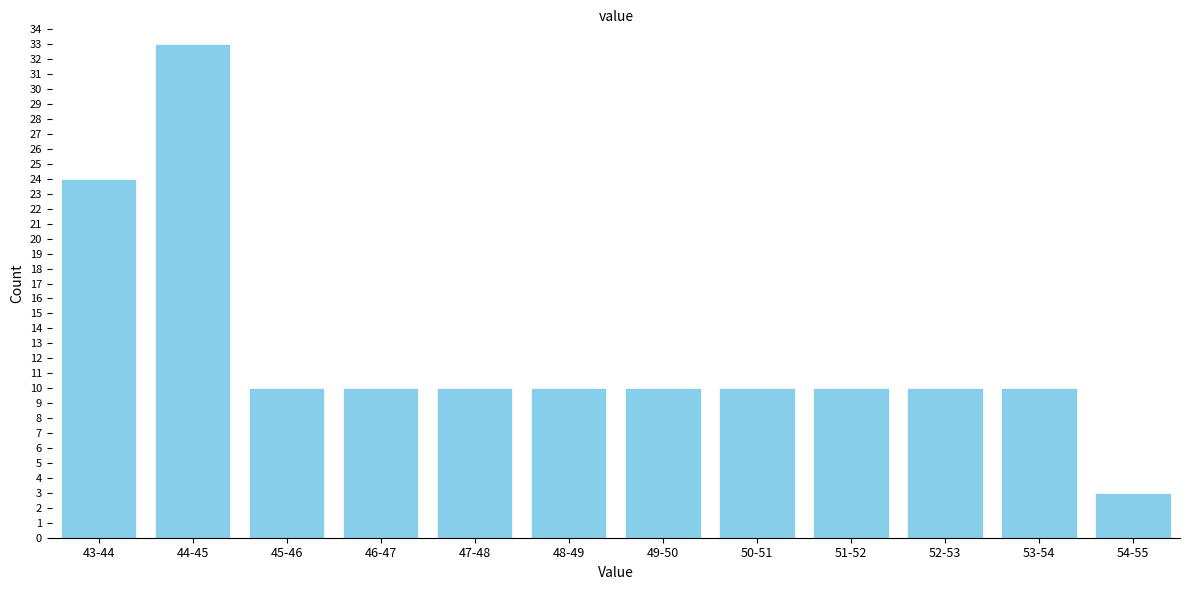

Reading left to right, extract all data points from this chart.

24	33	10	10	10	10	10	10	10	10	10	3